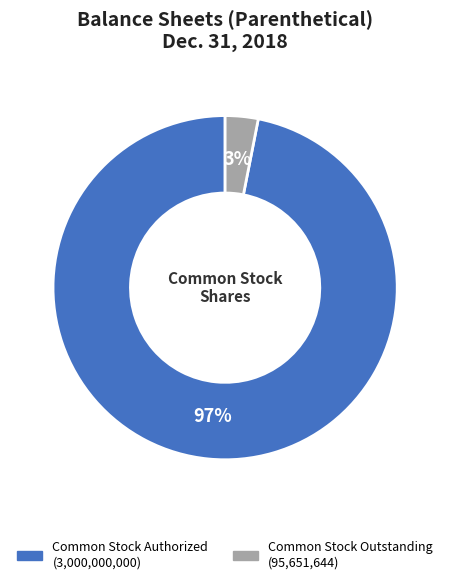

Is there a majority slice in this chart?

Yes